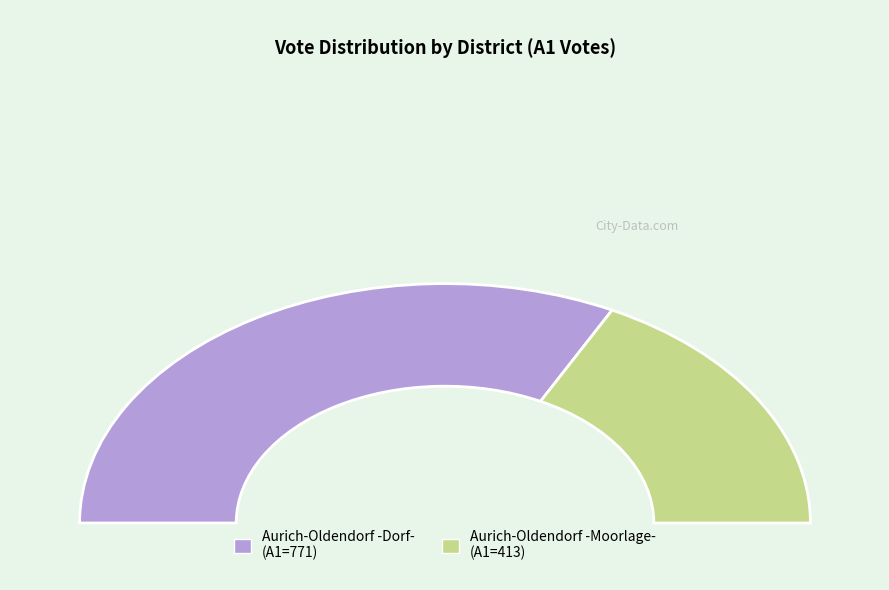

To the nearest percent, what is the combined percentage of Aurich-Oldendorf -Dorf- and Aurich-Oldendorf -Moorlage-?

100%